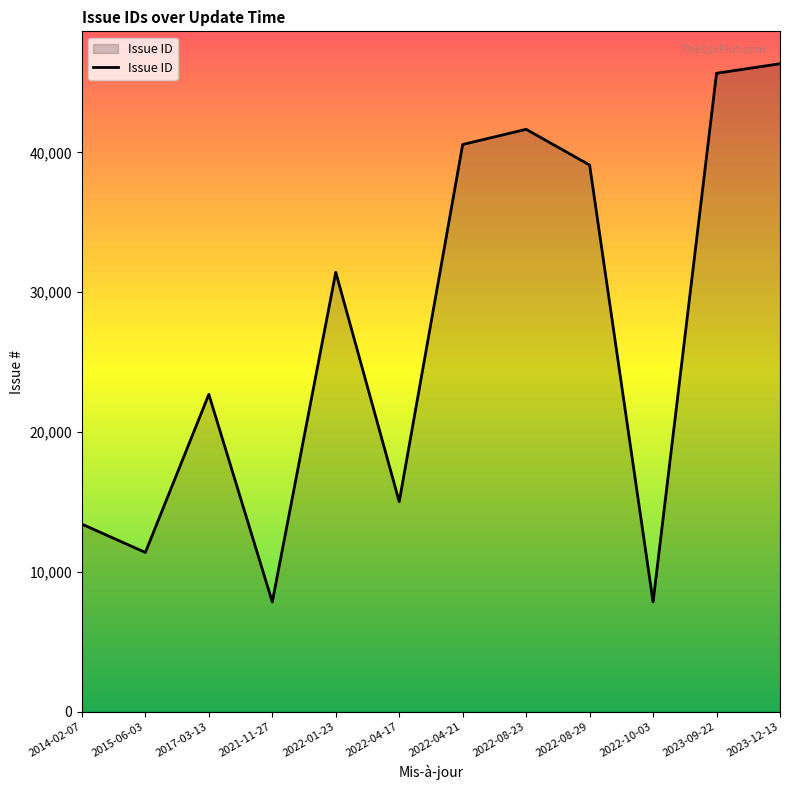

What is the difference between the values at 2017-03-13 and 2022-04-21?

17867